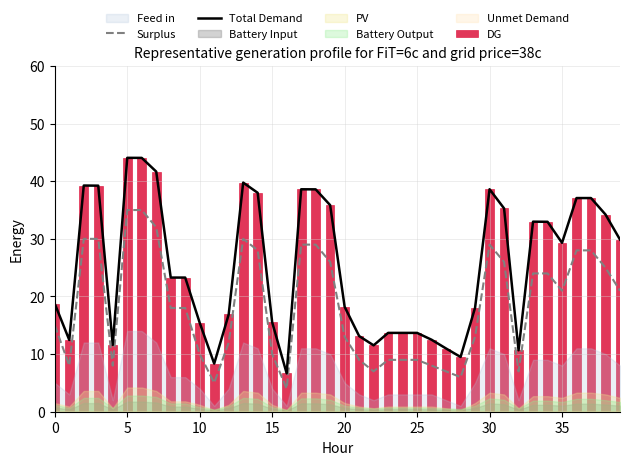

What is the value of the Total Demand bar at the 1st from the left?

18.7